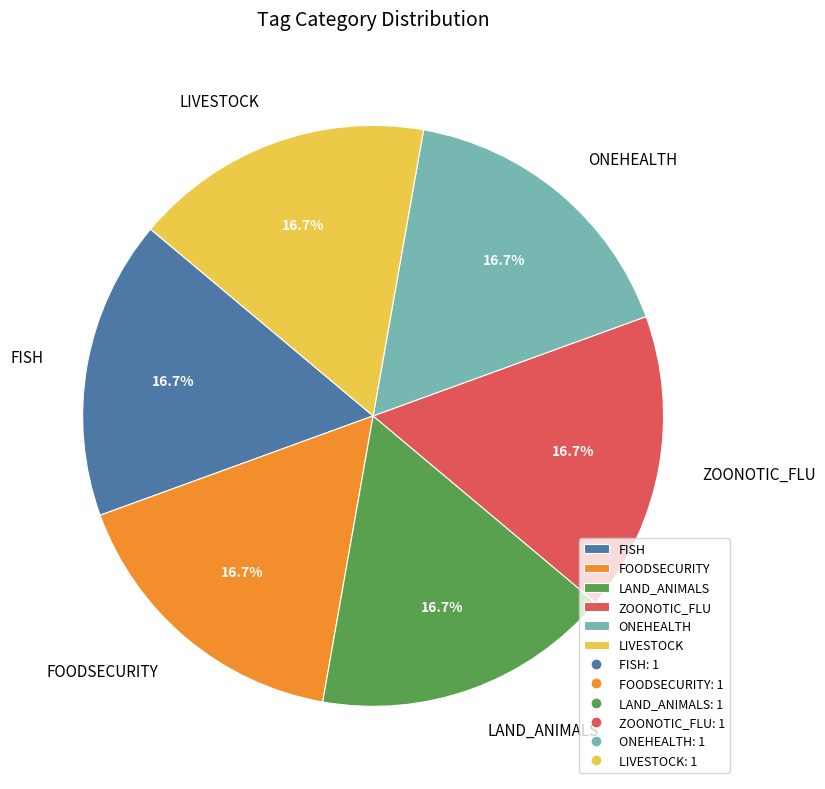

Is there a majority slice in this chart?

No